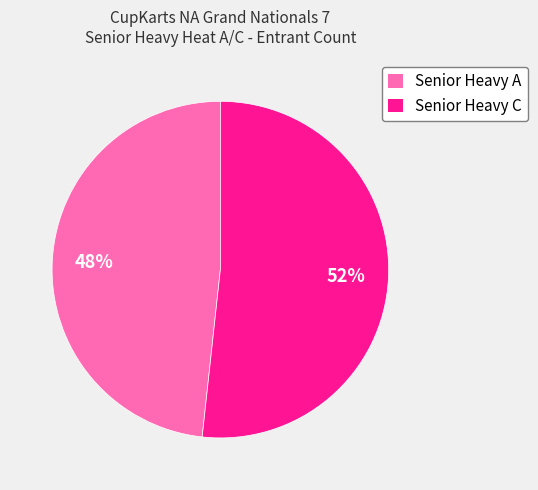

Which category has the smallest portion of the pie?

Senior Heavy A